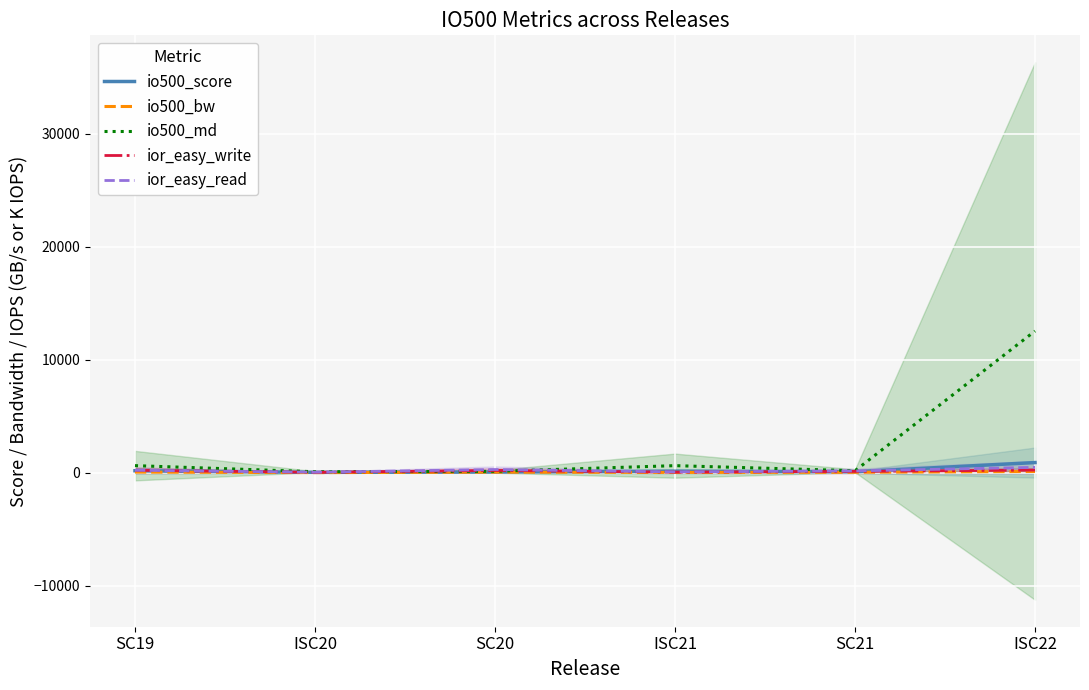

What position from the right is SC20?

4